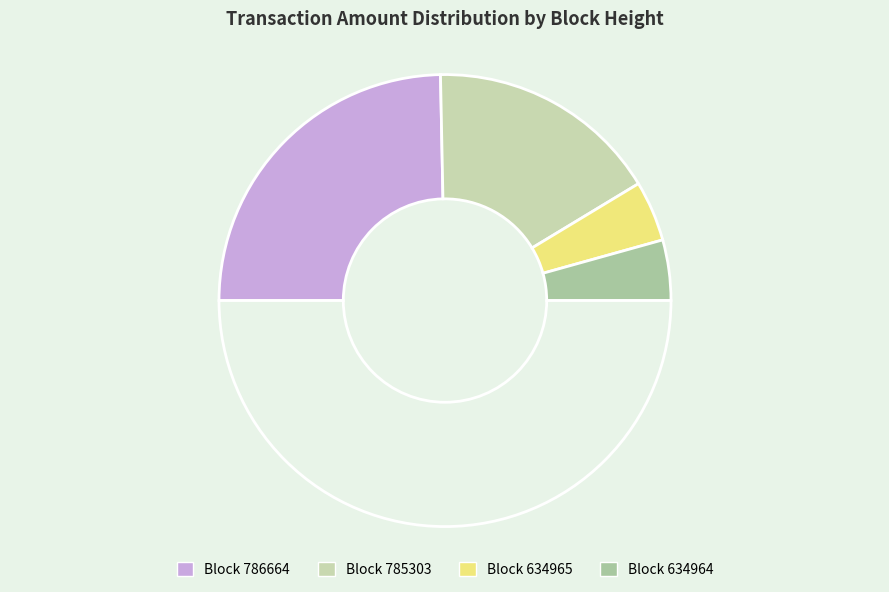

How many segments does this pie chart have?

5